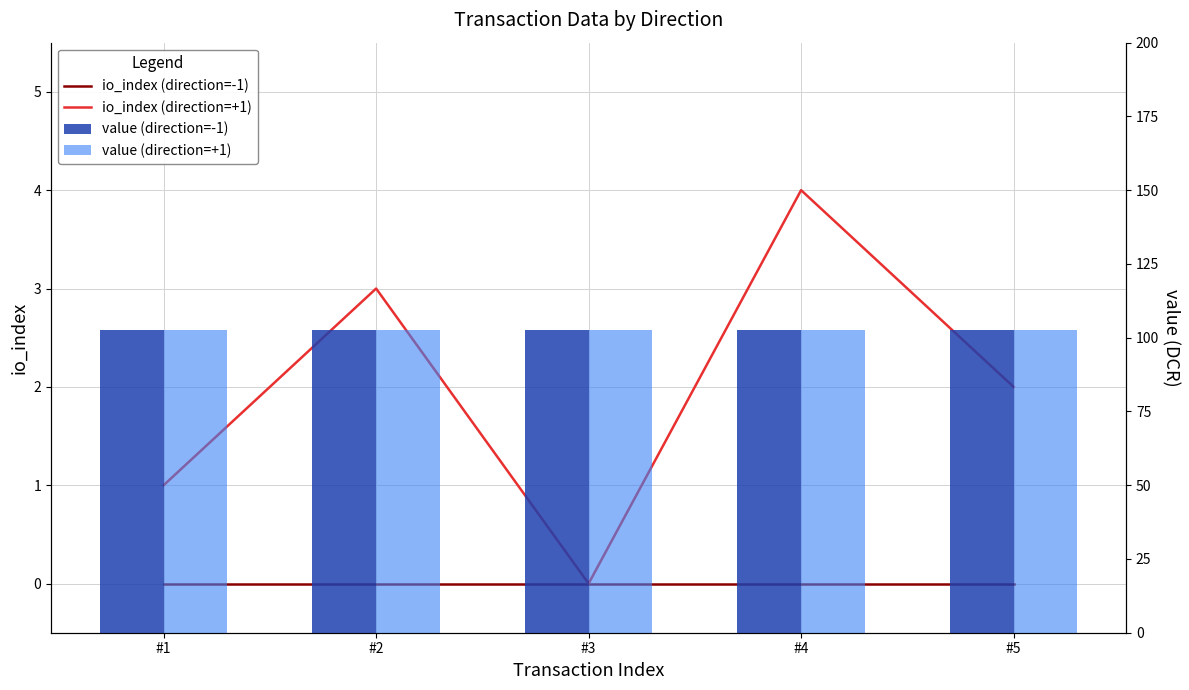

What is the maximum value for io_index (direction=+1)?

4.0